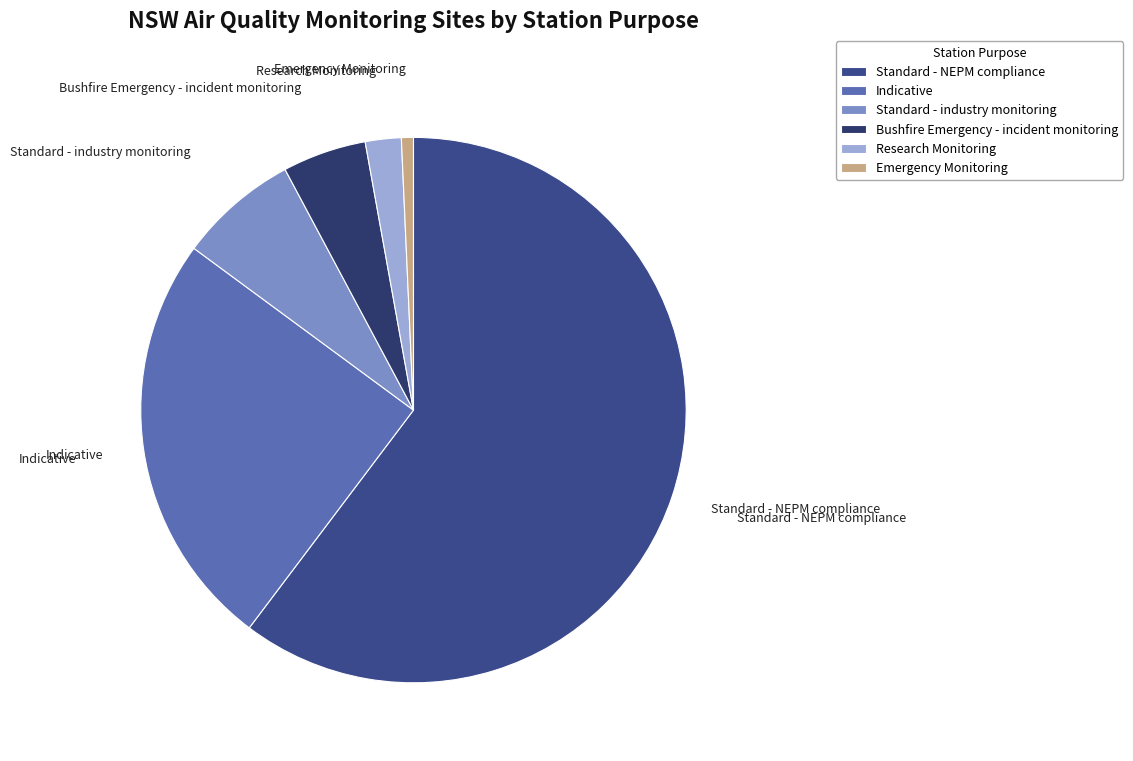

How many segments does this pie chart have?

6